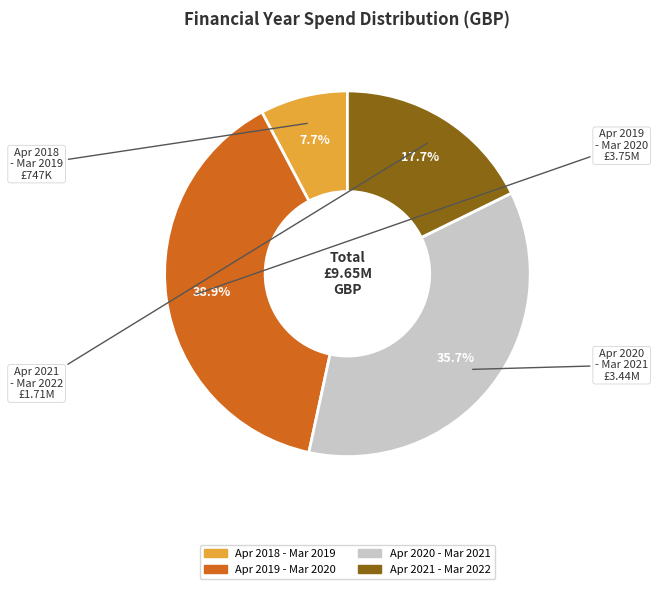

Does any single category account for the majority?

No